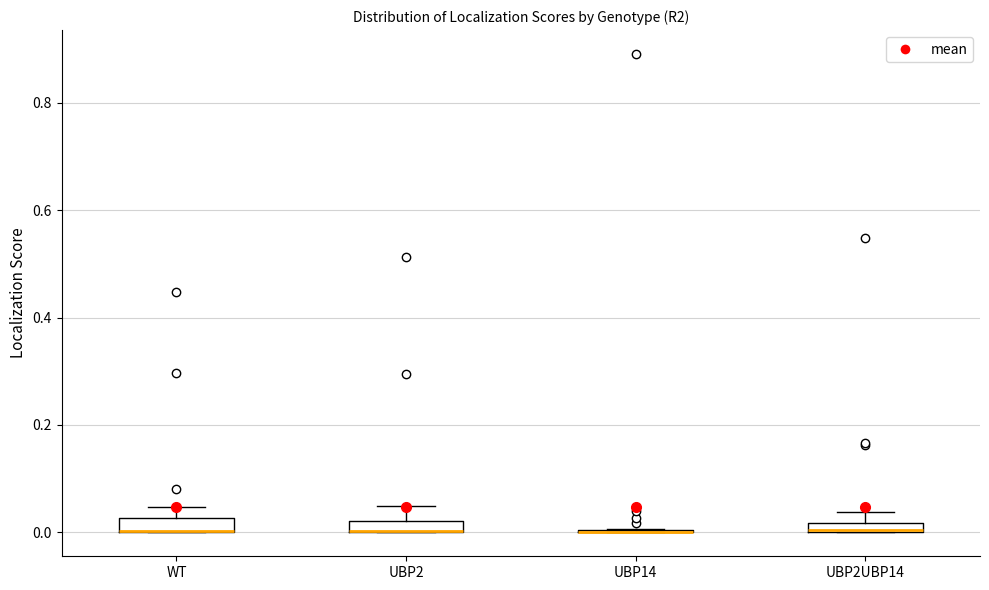

Where does the upper whisker of the box for UBP2 end on the y-axis? The values are not printed on the chart, so give them approximately, as read against the axis.

0.04